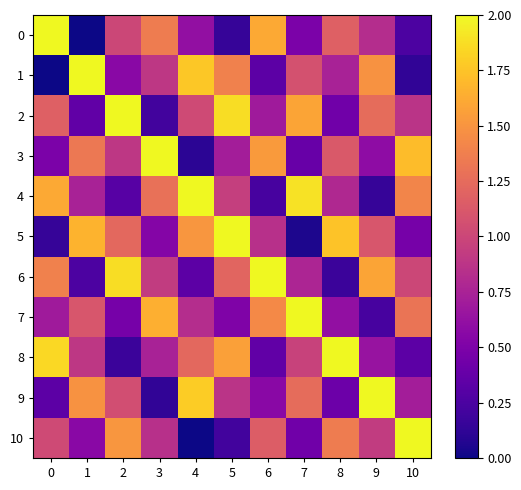

What is the greatest value displayed?

2.0